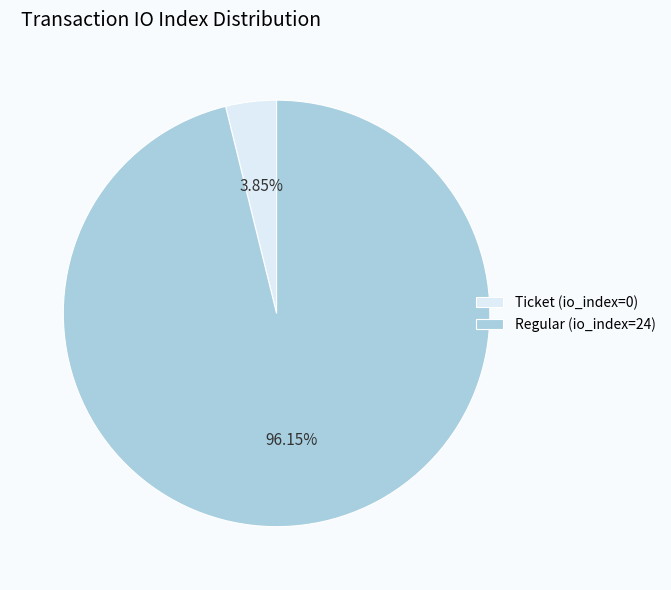

What percentage is the Regular (io_index=24) slice, to the nearest percent?

96%